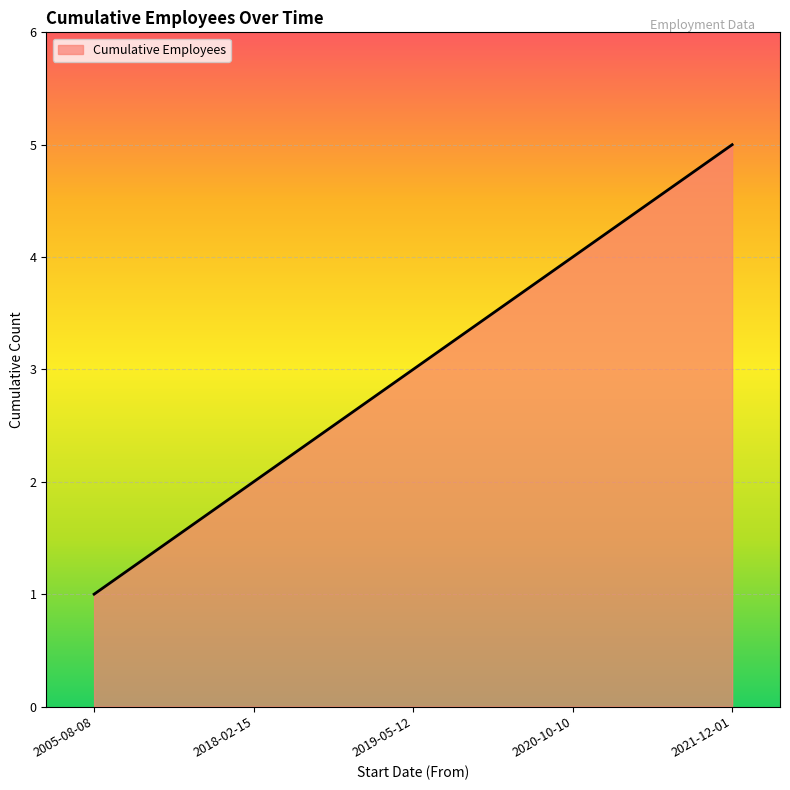

Which has a higher value, 2019-05-12 or 2018-02-15?

2019-05-12